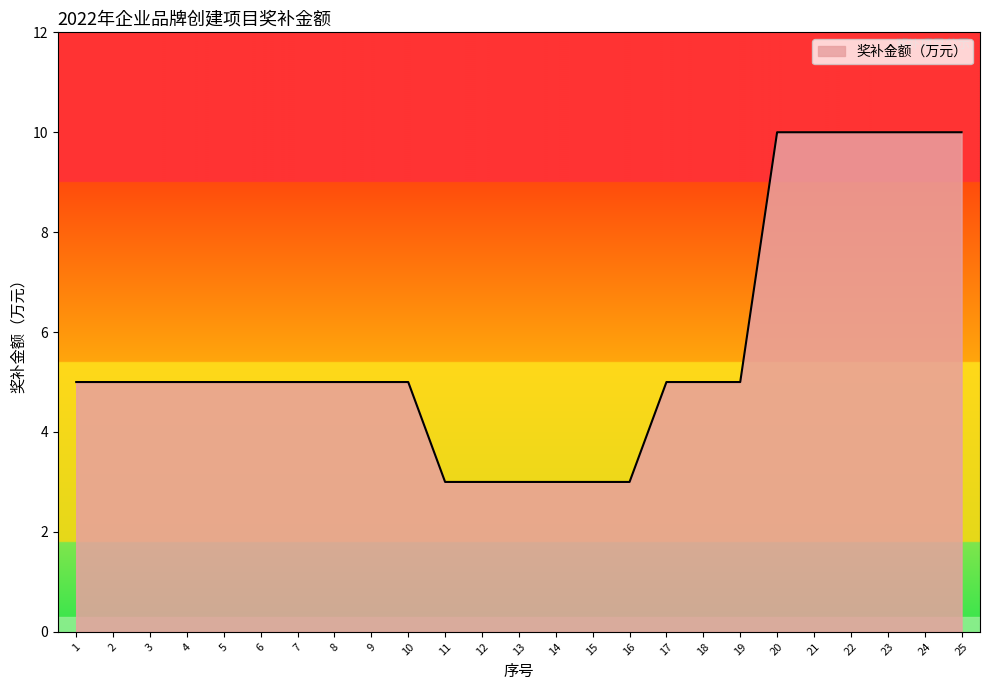

What is the sum of the values at 23 and 20?

20